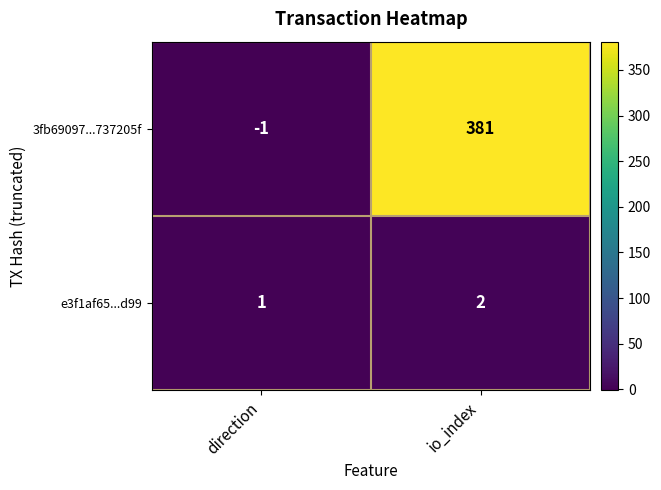

What is the average value of the 3fb69097...737205f series?

190